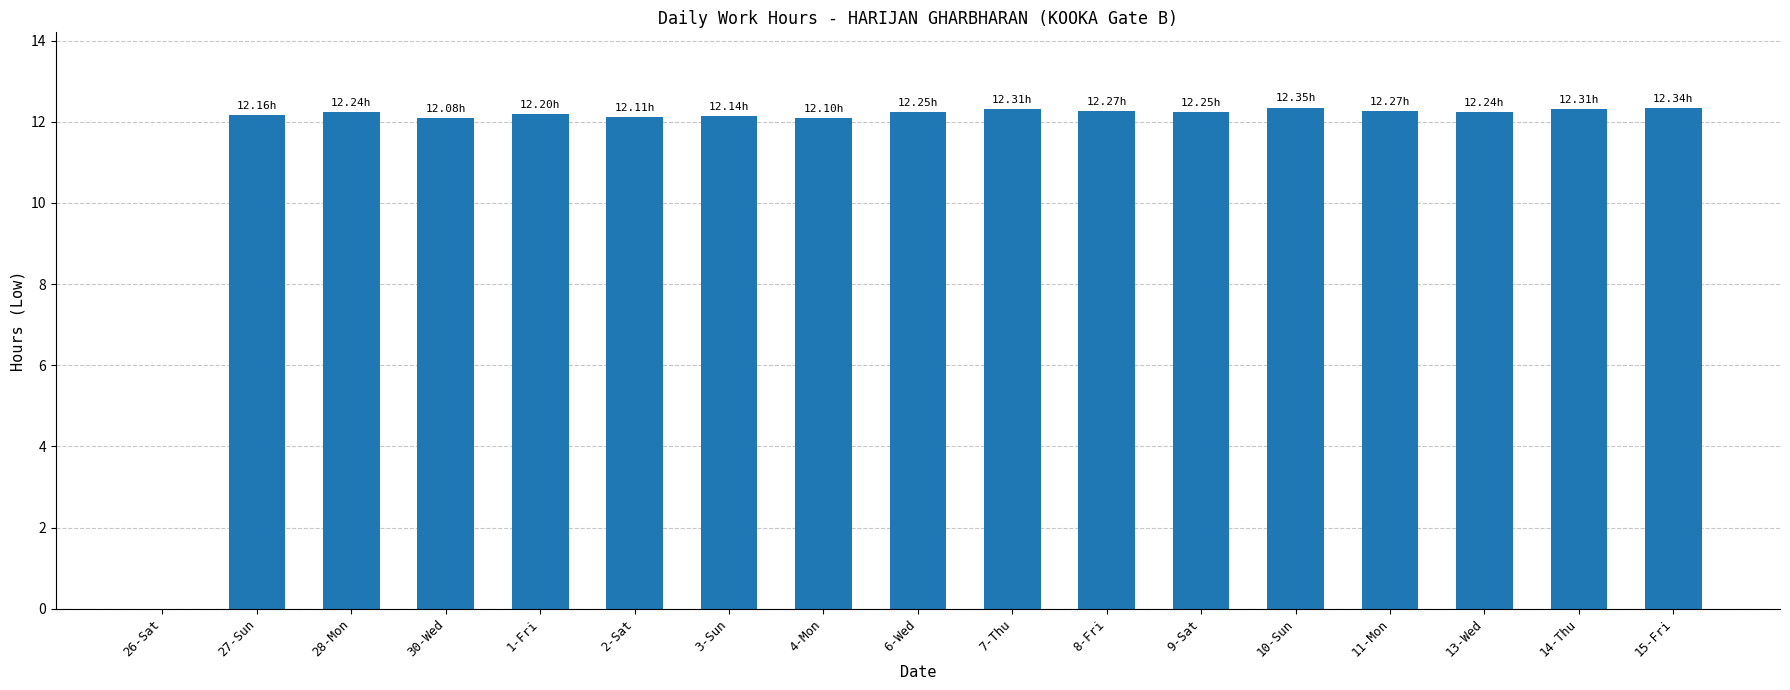

How many series are shown in this chart?

1